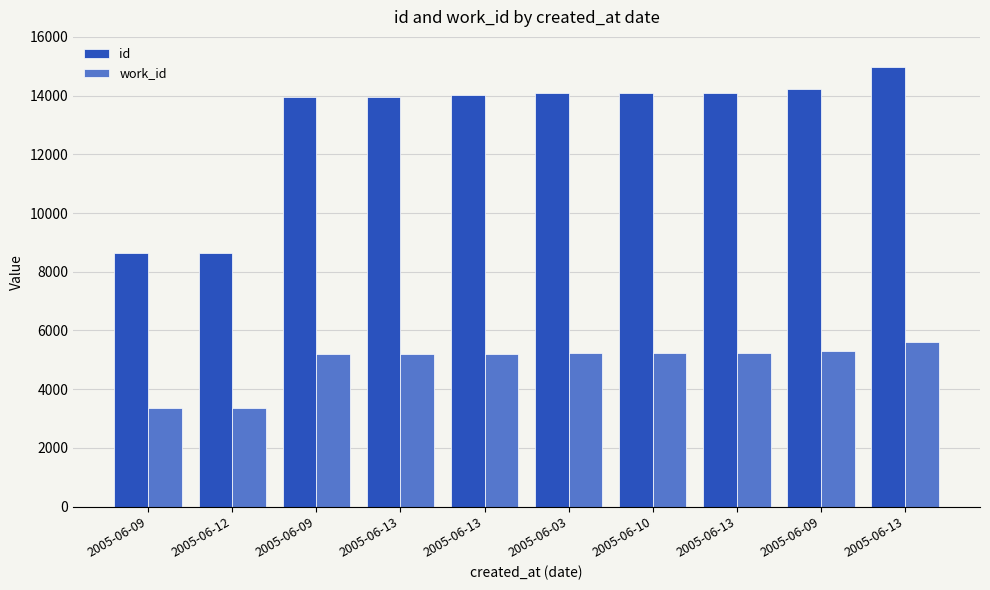

Rank the series by their average value, from lowest to highest.

work_id, id